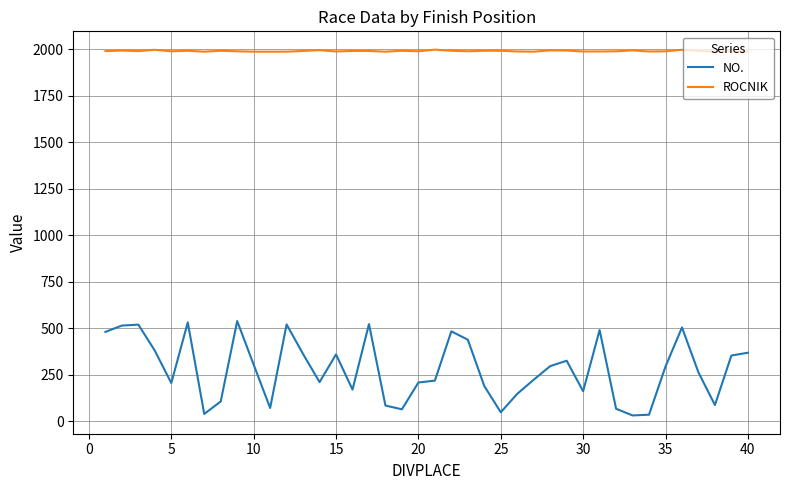

Rank the series by their average value, from highest to lowest.

ROCNIK, NO.